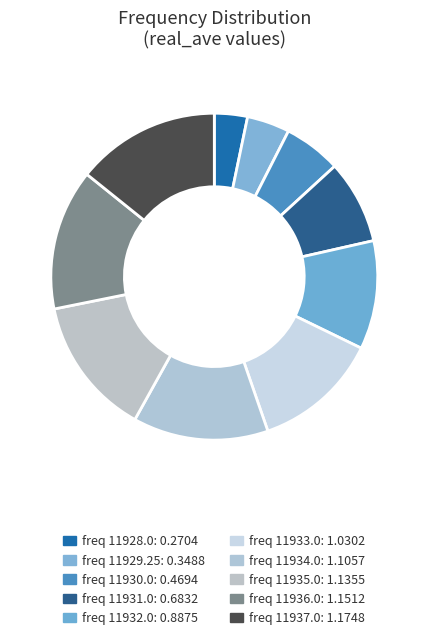

How many slices are in this pie chart?

10